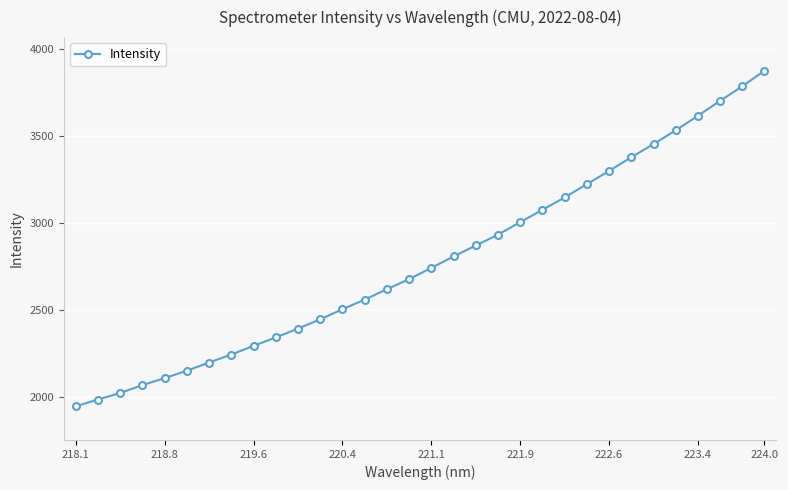

What is the difference between the maximum and minimum values?

1932.0